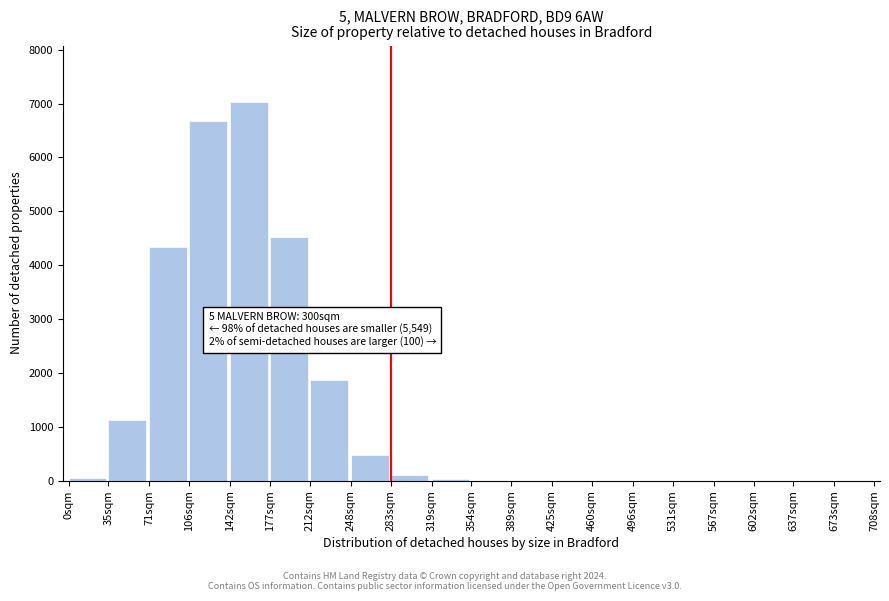

Is it true that the value at 567sqm is 0?

True